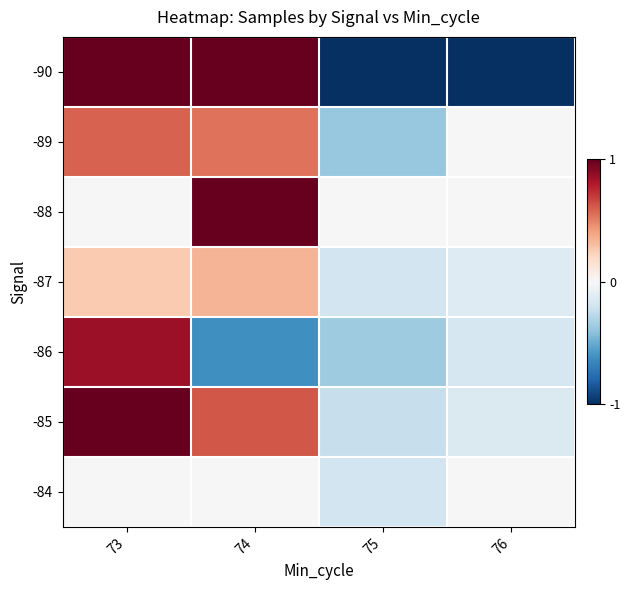

Rank the series by their maximum value, from highest to lowest.

-90, -88, -85, -86, -89, -87, -84